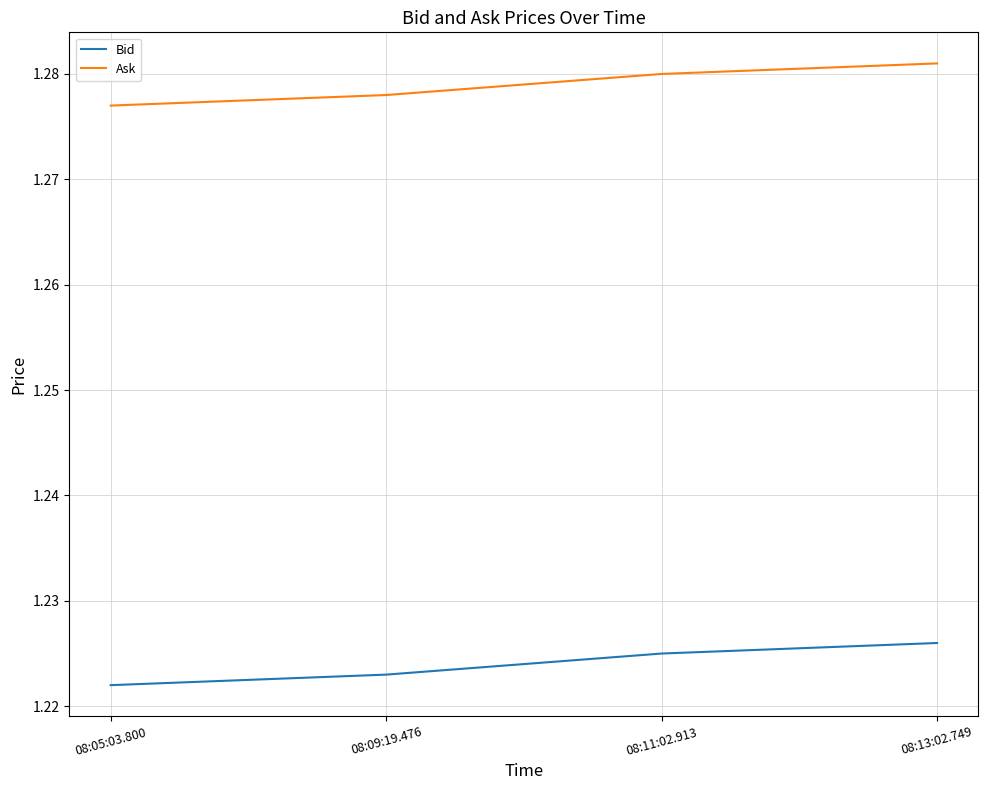

True or false: Bid and Ask cross at least once.

False